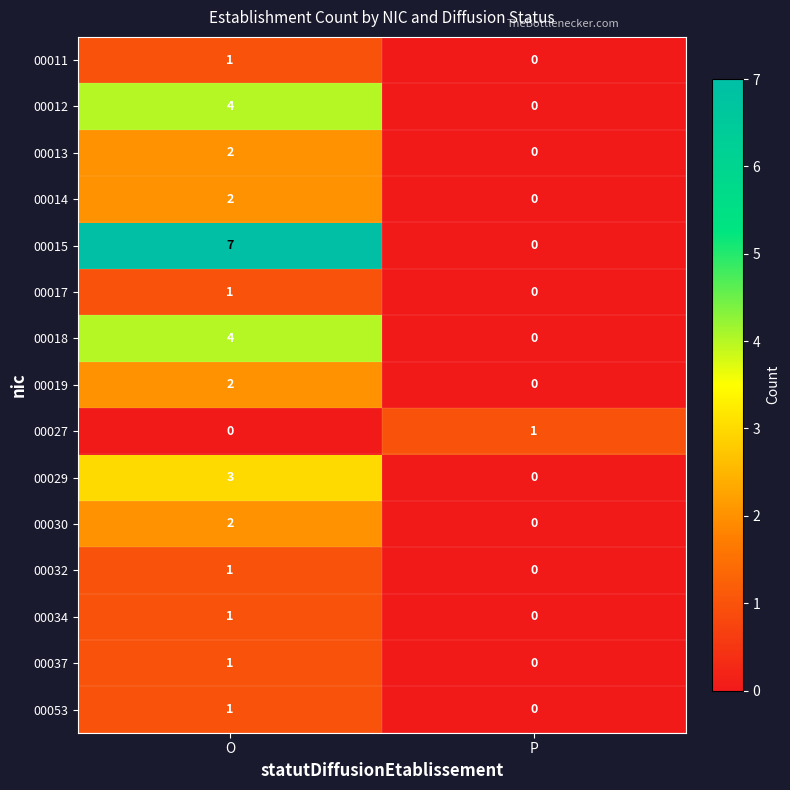

What is the difference between the maximum and minimum values in the 00015 series?

7